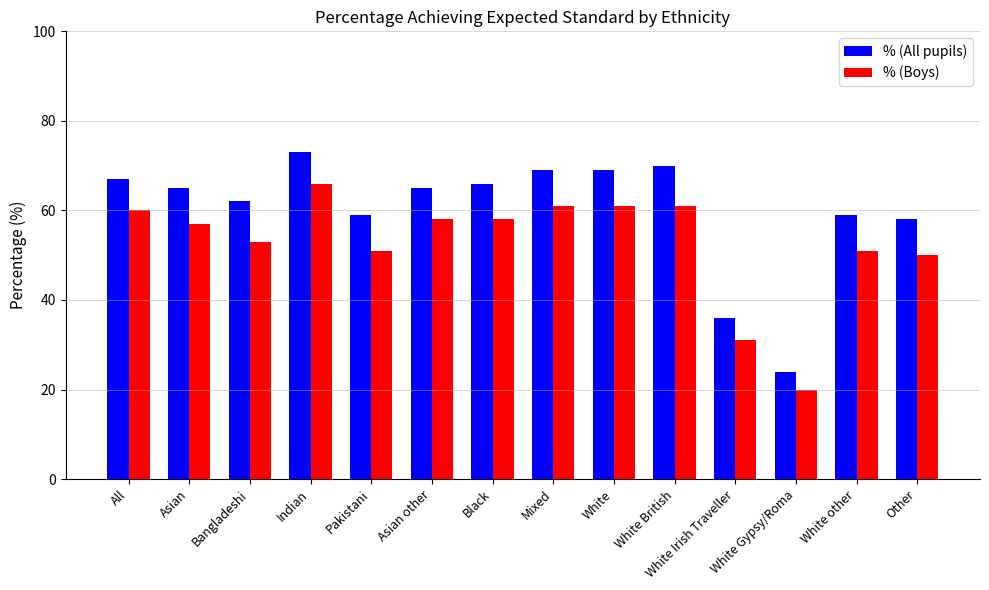

Between Black and White Irish Traveller, which series saw the biggest shift?

% (All pupils)